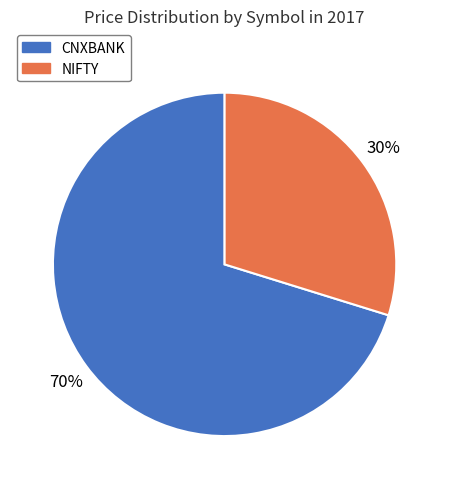

Is the sum of CNXBANK and NIFTY greater than half?

Yes